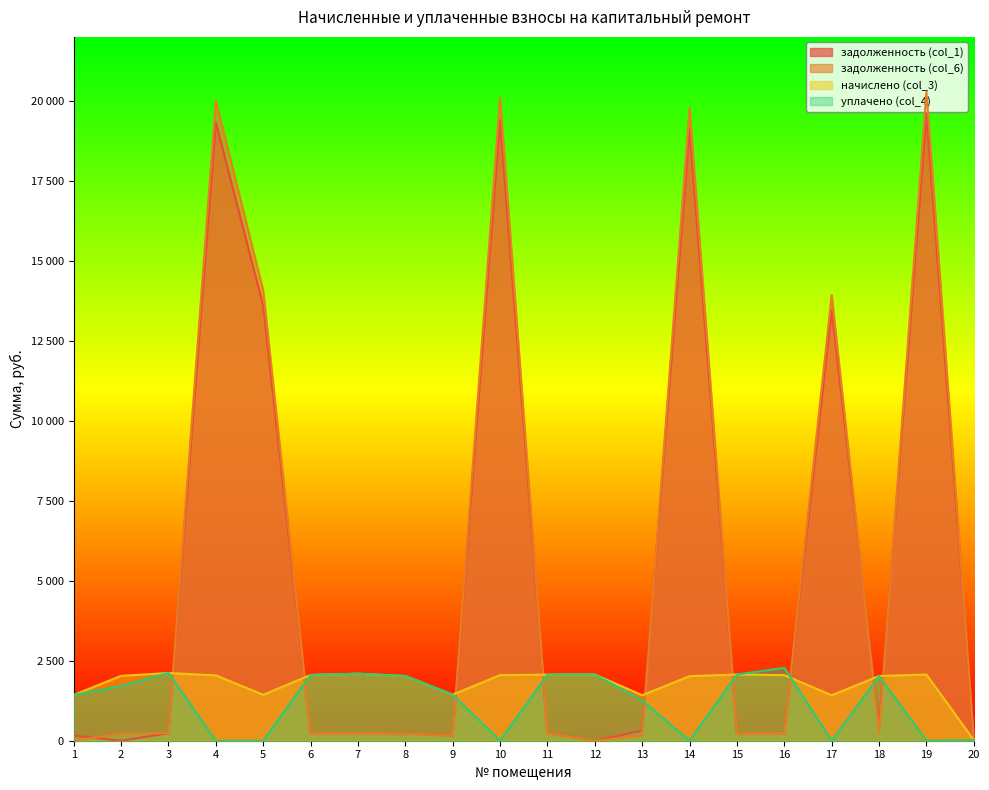

What is the value of the задолженность (col_1) point at the 11th from the left?

229.5